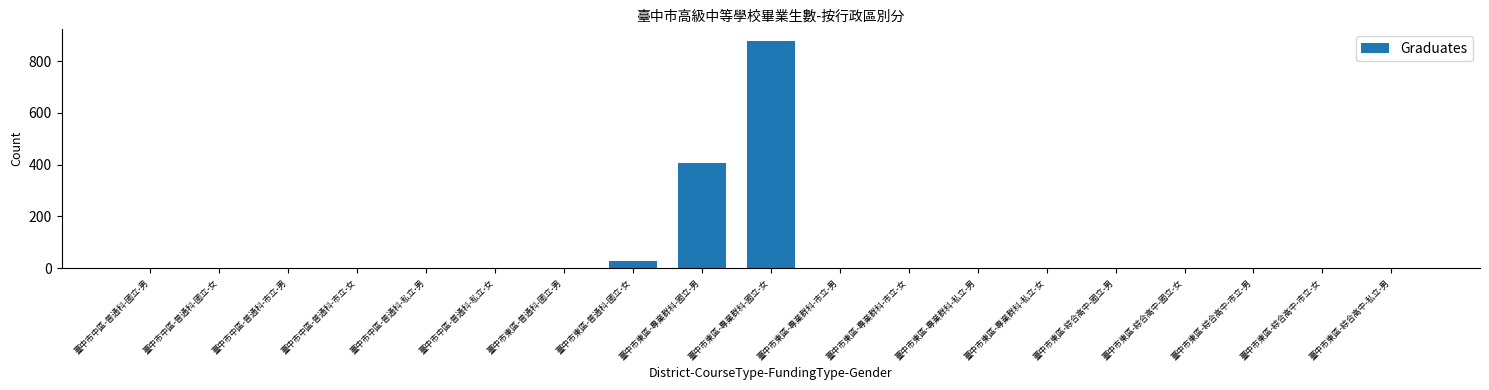

Reading left to right, what are all the values shown in this chart?

臺中市中區-普通科-國立-男=0	臺中市中區-普通科-國立-女=0	臺中市中區-普通科-市立-男=0	臺中市中區-普通科-市立-女=0	臺中市中區-普通科-私立-男=0	臺中市中區-普通科-私立-女=0	臺中市東區-普通科-國立-男=0	臺中市東區-普通科-國立-女=28	臺中市東區-專業群科-國立-男=408	臺中市東區-專業群科-國立-女=879	臺中市東區-專業群科-市立-男=0	臺中市東區-專業群科-市立-女=0	臺中市東區-專業群科-私立-男=0	臺中市東區-專業群科-私立-女=0	臺中市東區-綜合高中-國立-男=0	臺中市東區-綜合高中-國立-女=0	臺中市東區-綜合高中-市立-男=0	臺中市東區-綜合高中-市立-女=0	臺中市東區-綜合高中-私立-男=0